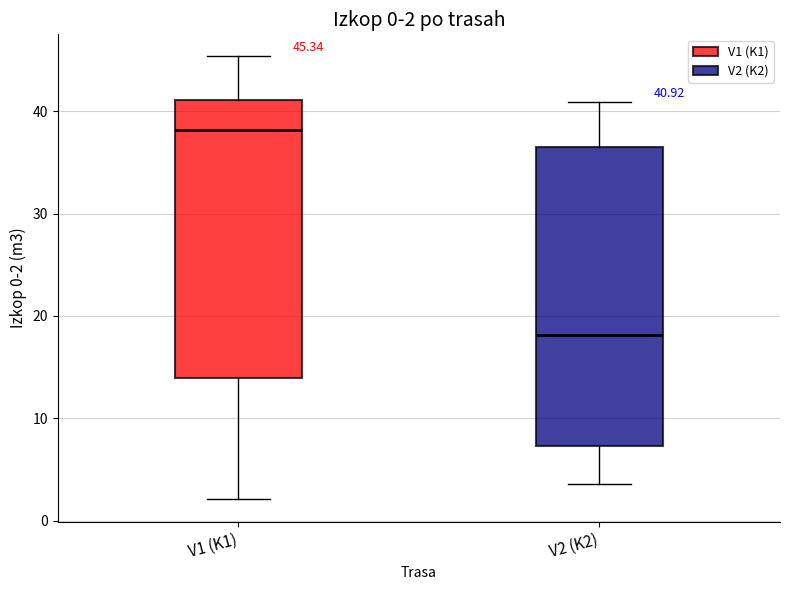

Which box's median line is the highest?

V1 (K1)